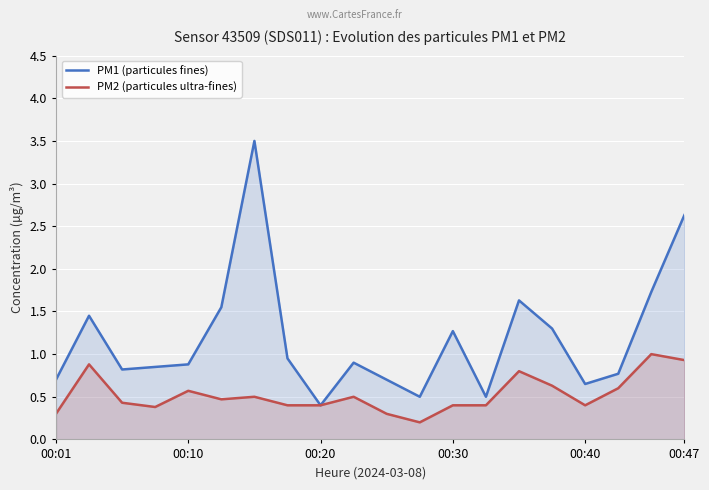

How many distinct data groups are displayed?

2